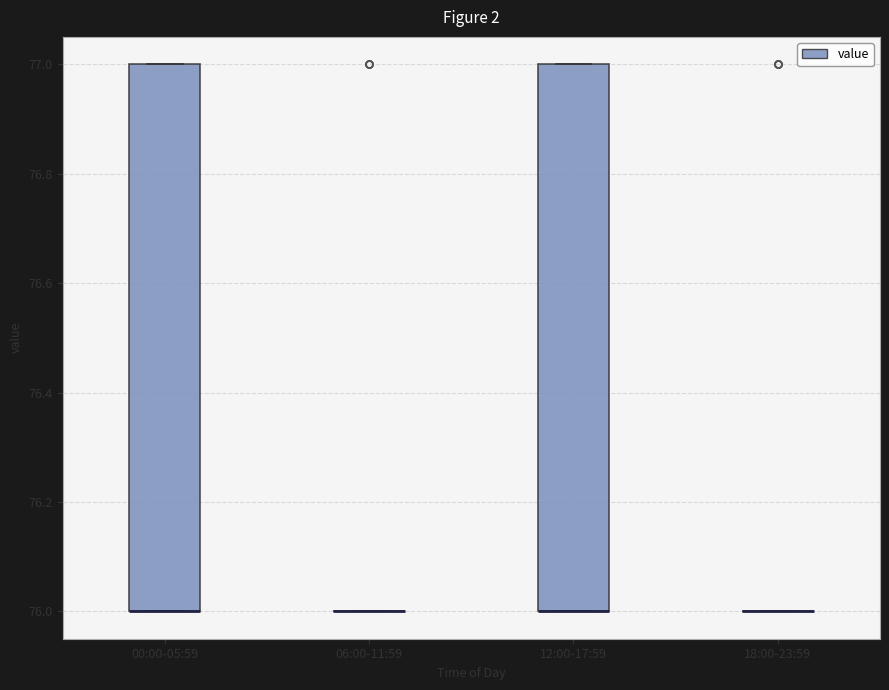

Reading left to right, read every box against the y-axis: the position of its median line, the range the box covers, and the ends of its whiskers. The values are not printed on the chart, so give them approximately, as read against the axis.

00:00-05:59: median 76 (drawn on the box's lower edge), box 76 to 77, whiskers 76 to 77
06:00-11:59: box collapsed to a line at 76, whiskers 76 to 76
12:00-17:59: median 76 (drawn on the box's lower edge), box 76 to 77, whiskers 76 to 77
18:00-23:59: box collapsed to a line at 76, whiskers 76 to 76